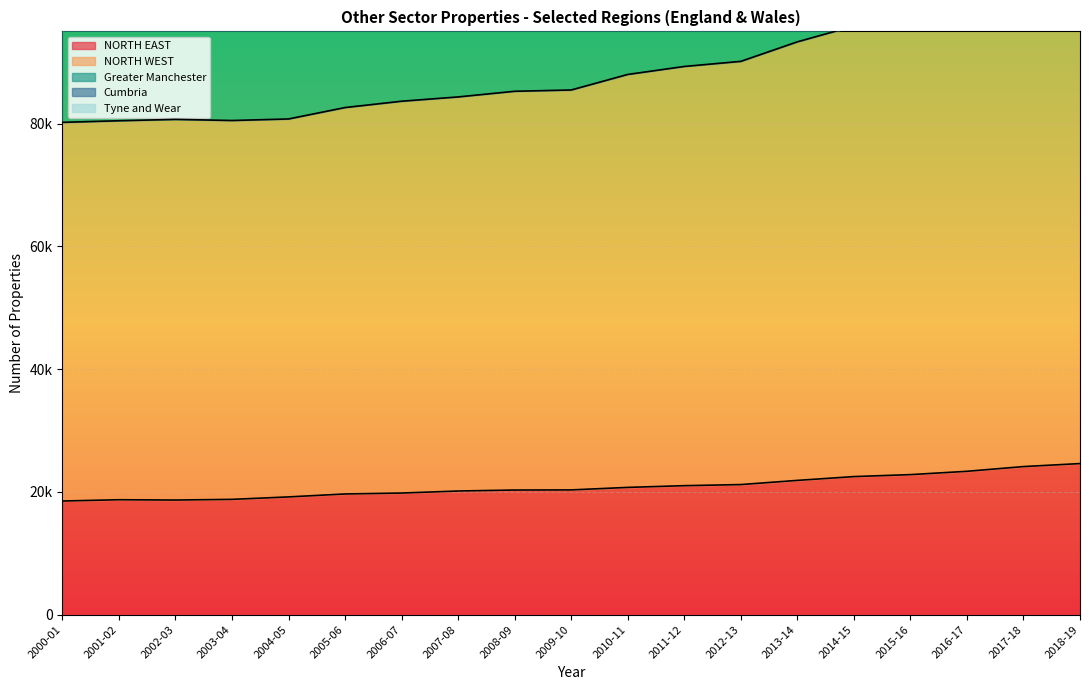

What is the difference between the Cumbria values at 2004-05 and 2012-13?

15380